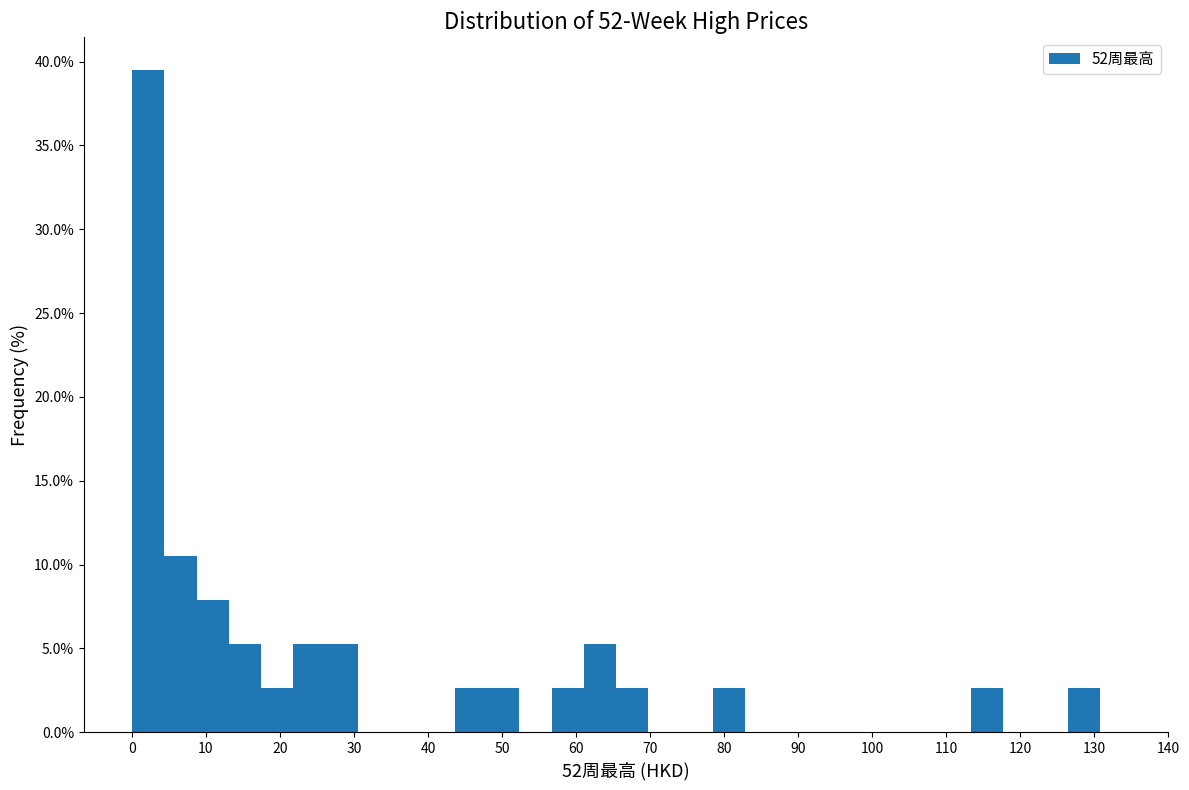

Which range on the x-axis has the tallest bar?

0 to 4